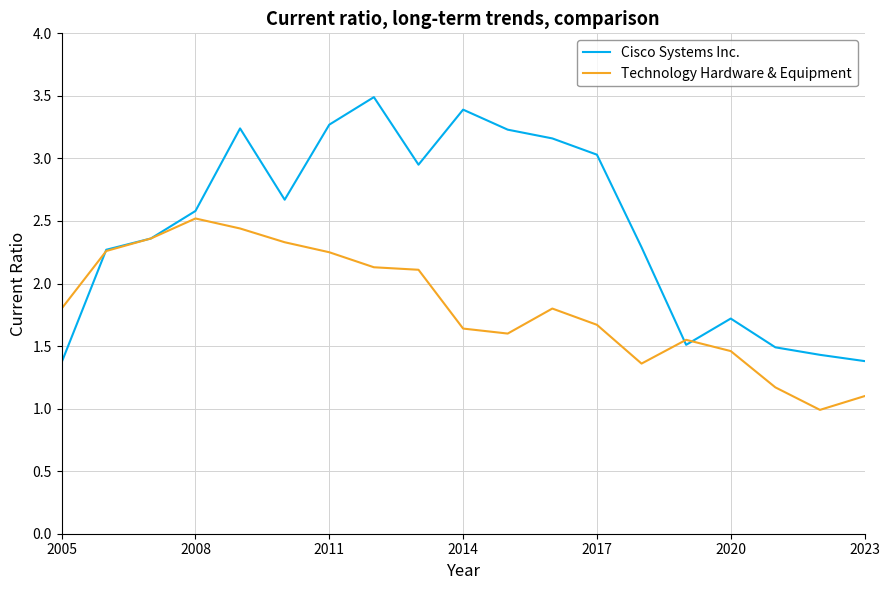

What is the smallest value displayed?

1.0